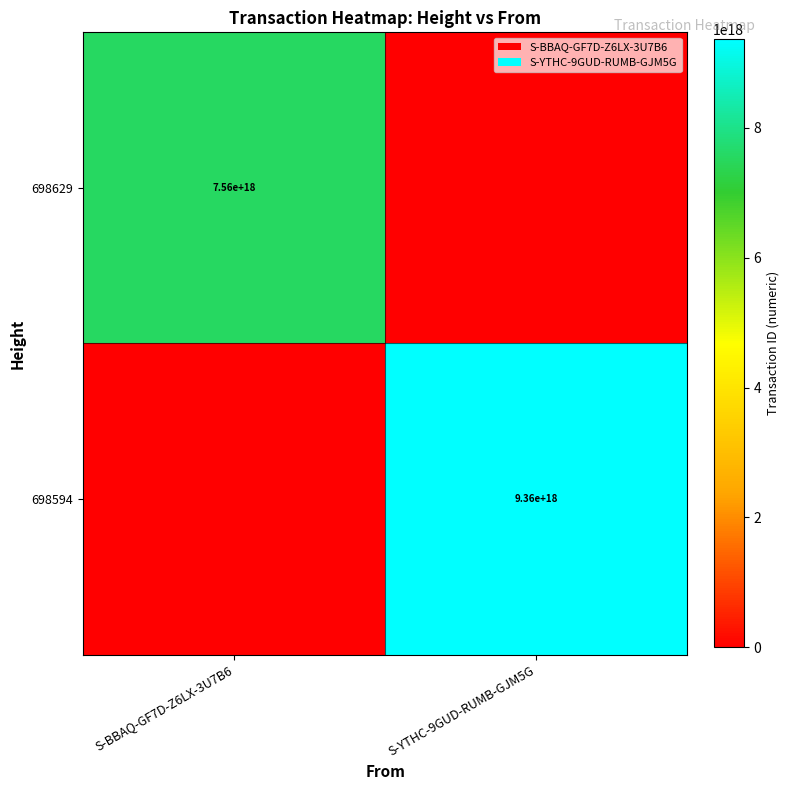

Is it true that 698594 equals 9360000000000000000 at S-YTHC-9GUD-RUMB-GJM5G?

True